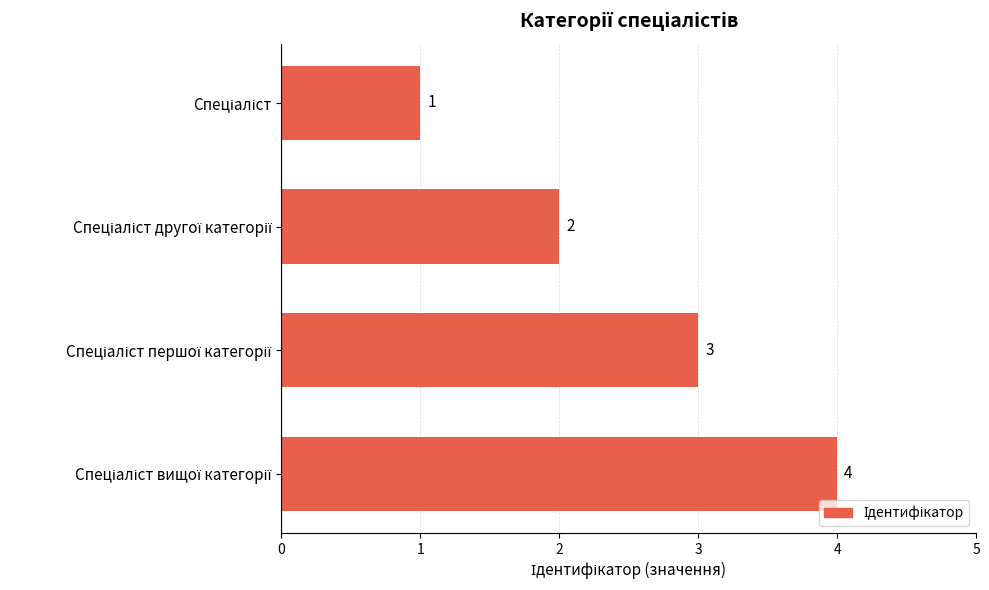

What is the value of the 2nd bar from the top?

2